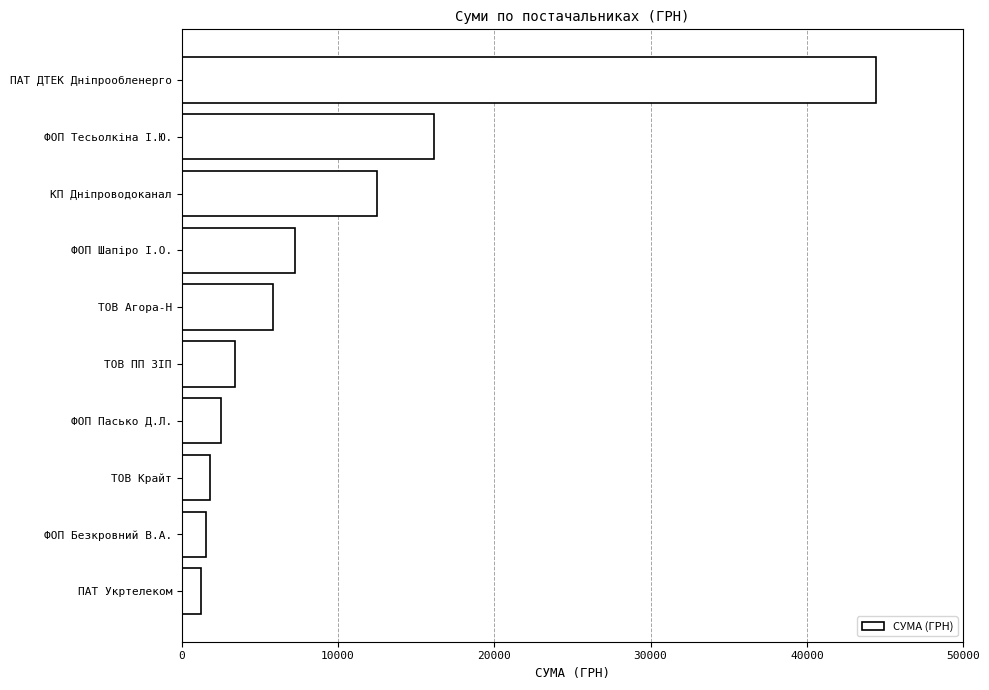

True or false: the data shows 44400.2 at ПАТ ДТЕК Дніпрообленерго.

True